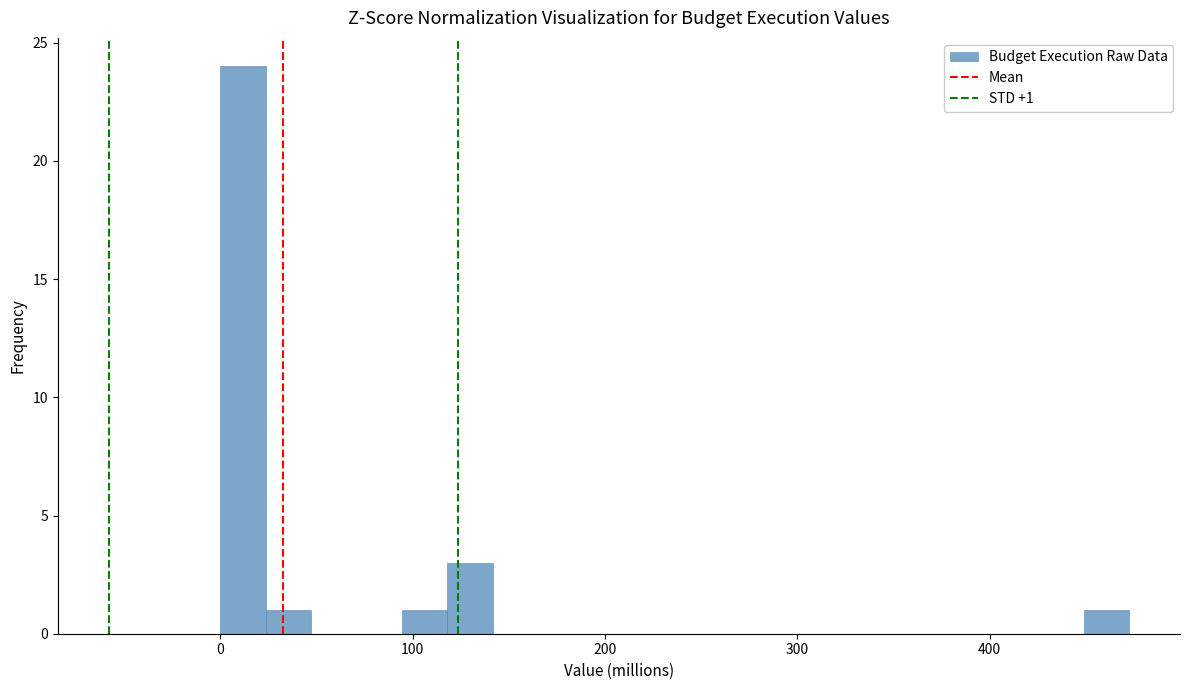

Read against the x-axis, roughly where is the centre of the tallest bar?

10